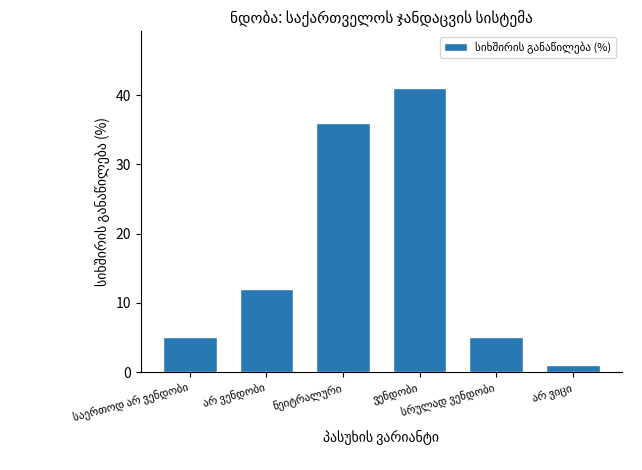

What is the difference between the maximum and second lowest values?

36